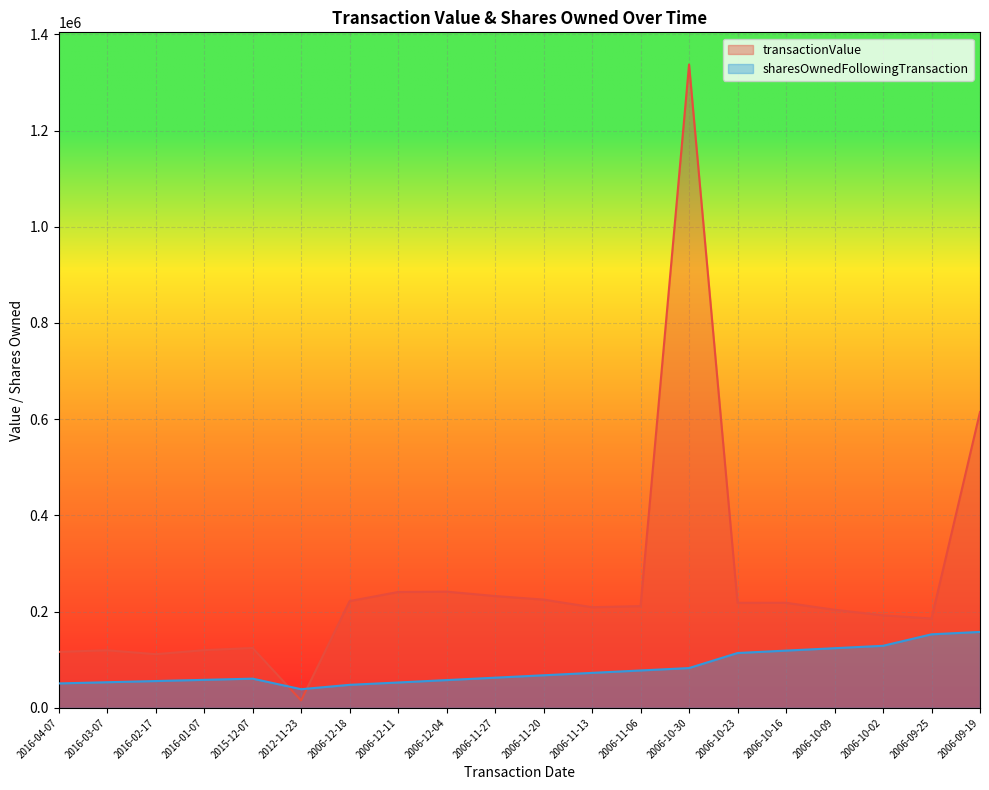

At which category does sharesOwnedFollowingTransaction reach its first local valley?

2012-11-23